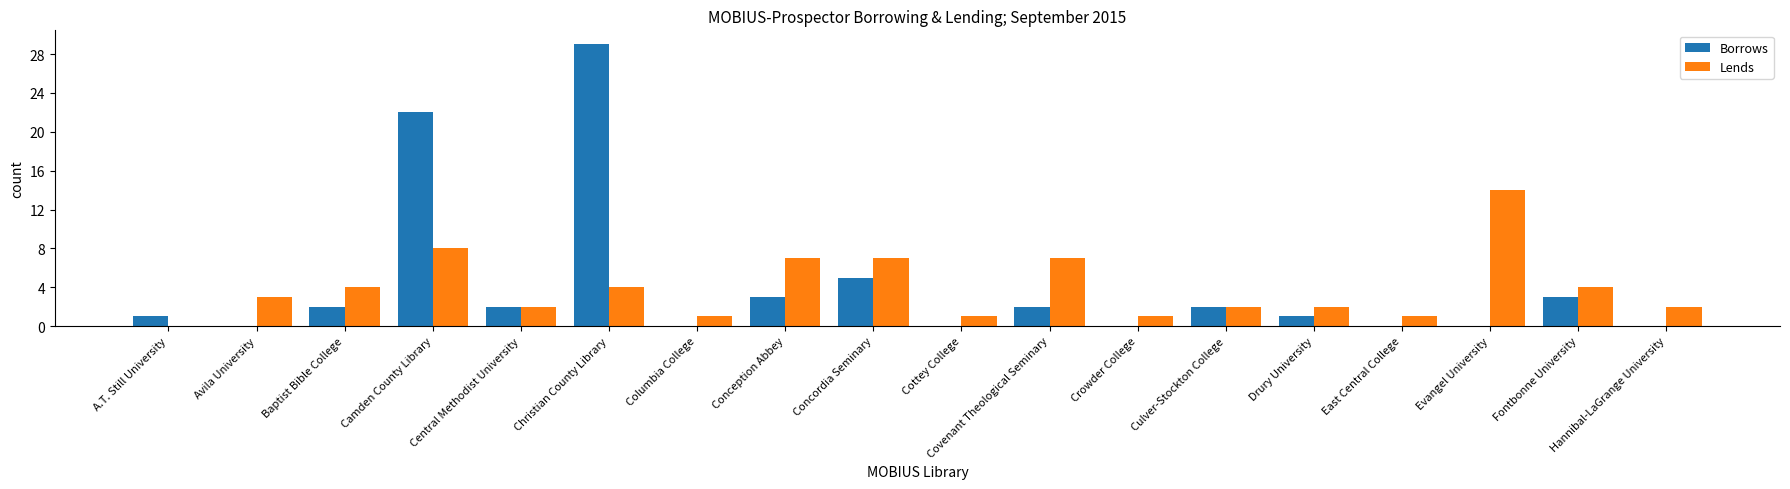

What is the maximum value shown in the chart?

29